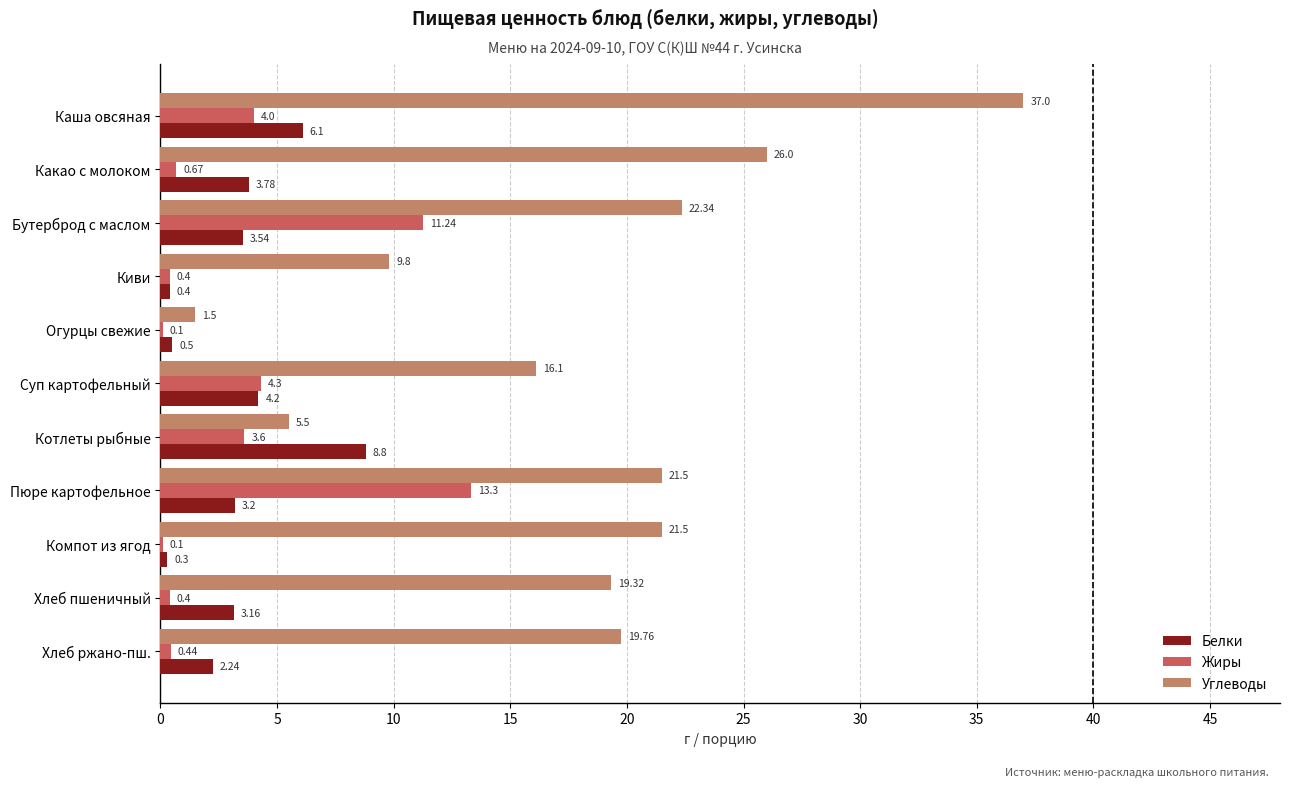

Where is Белки nearest to the value 4?

Суп картофельный